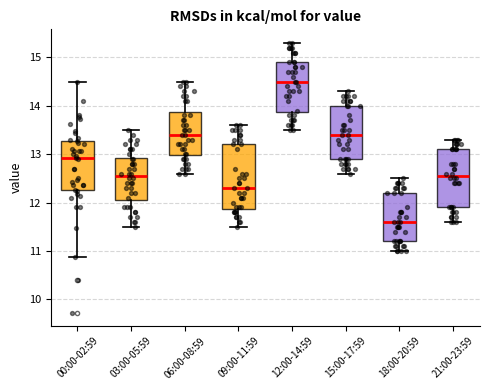

Which box is the tallest, from its lower edge to its upper edge?

09:00-11:59